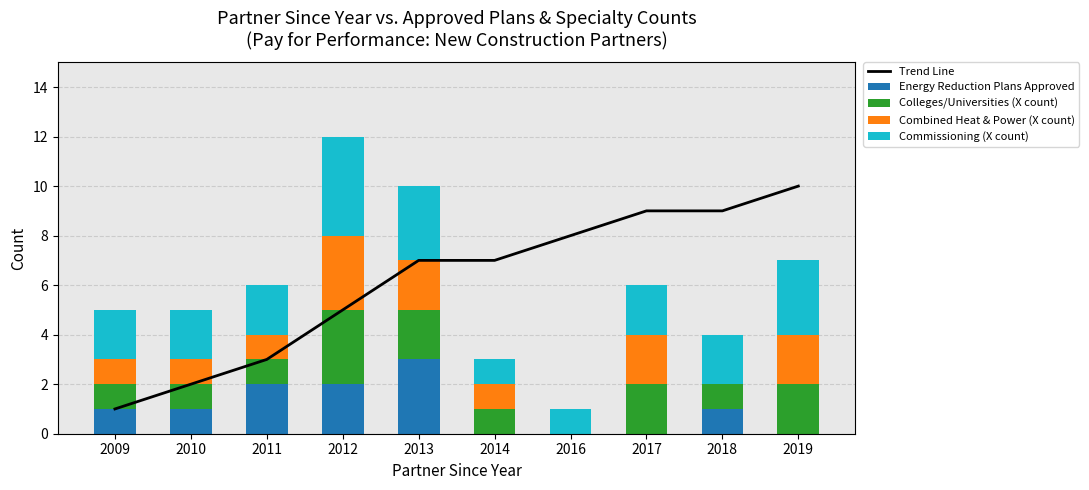

What is the highest value of the Energy Reduction Plans Approved series?

3